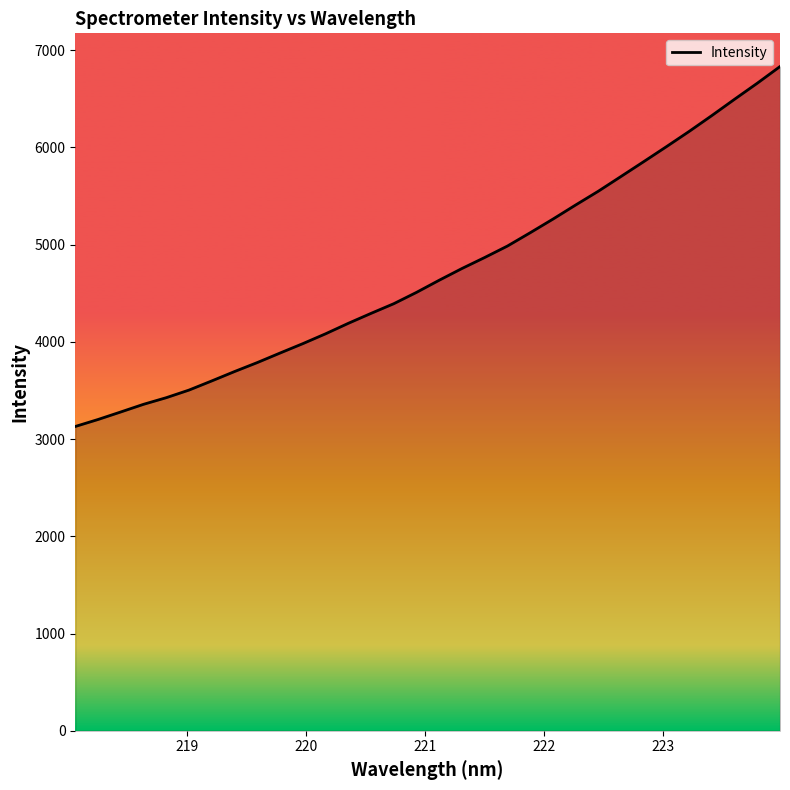

What is the difference between the maximum and minimum values?

3701.0